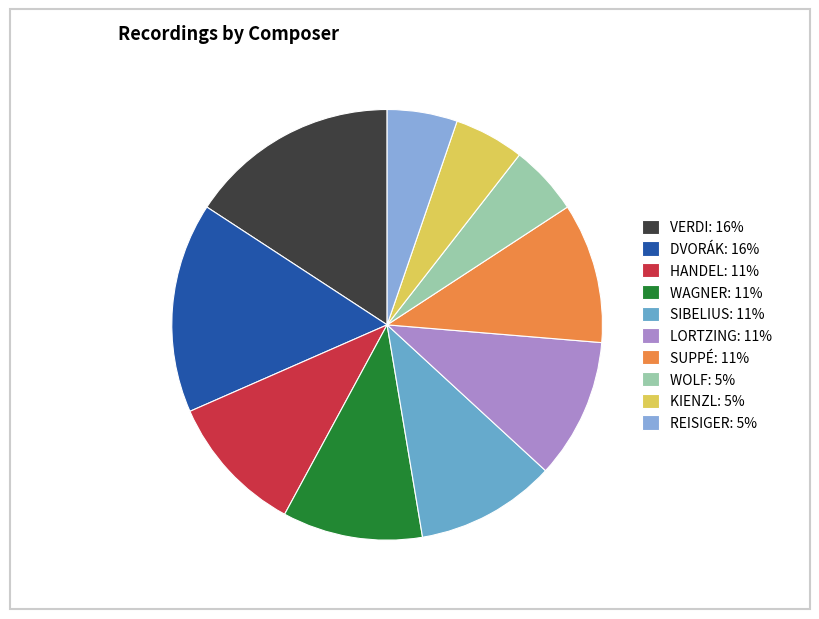

To the nearest percent, what is the difference between the largest and smallest slice percentages?

11%